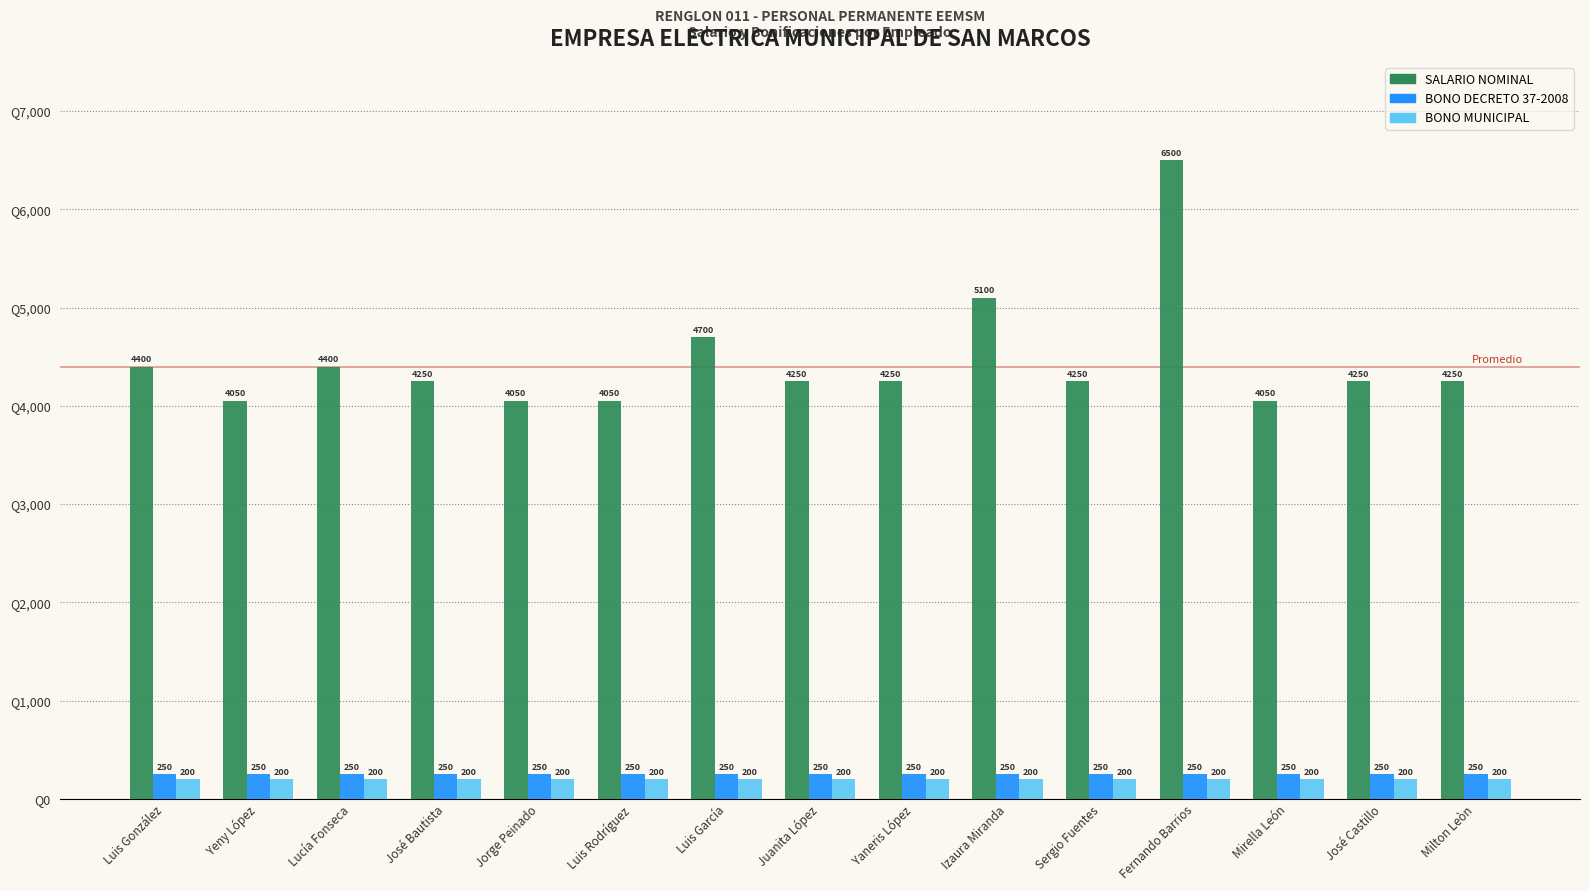

What is the value of the BONO DECRETO 37-2008 bar at the 3rd from the left?

250